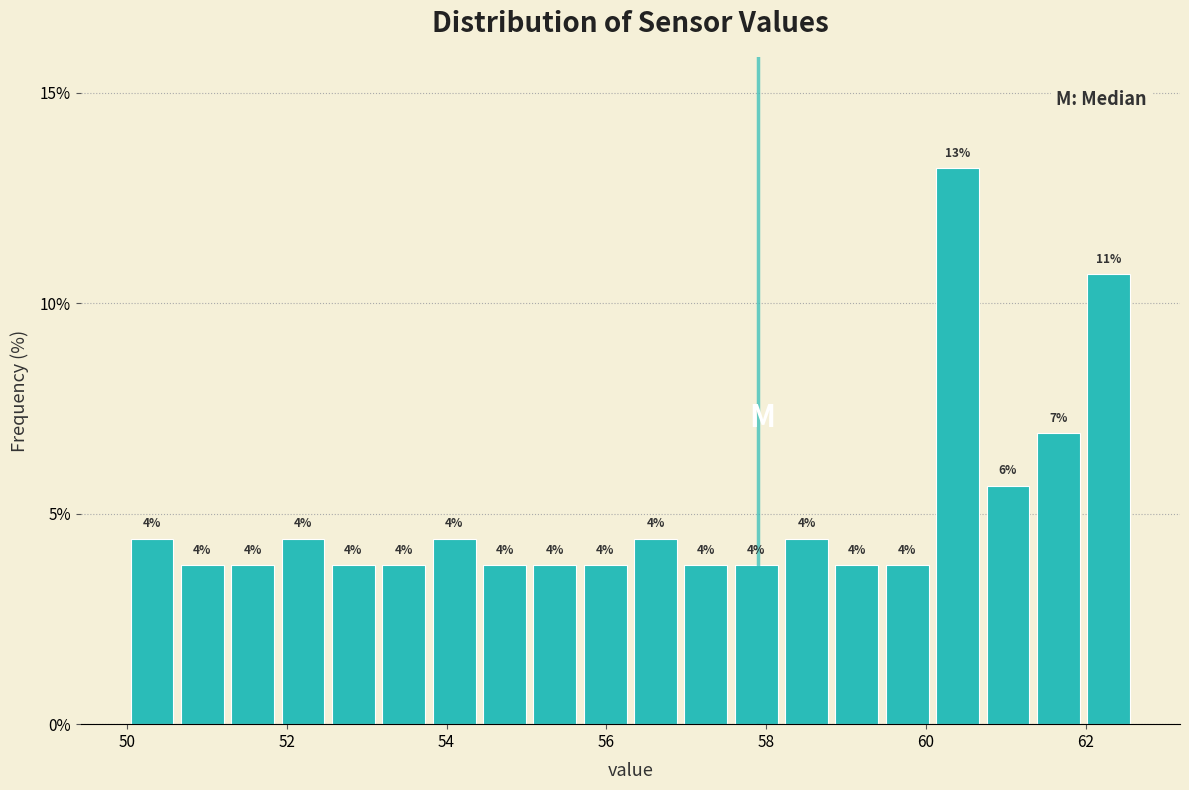

Read against the x-axis, roughly where is the centre of the tallest bar?

60.4